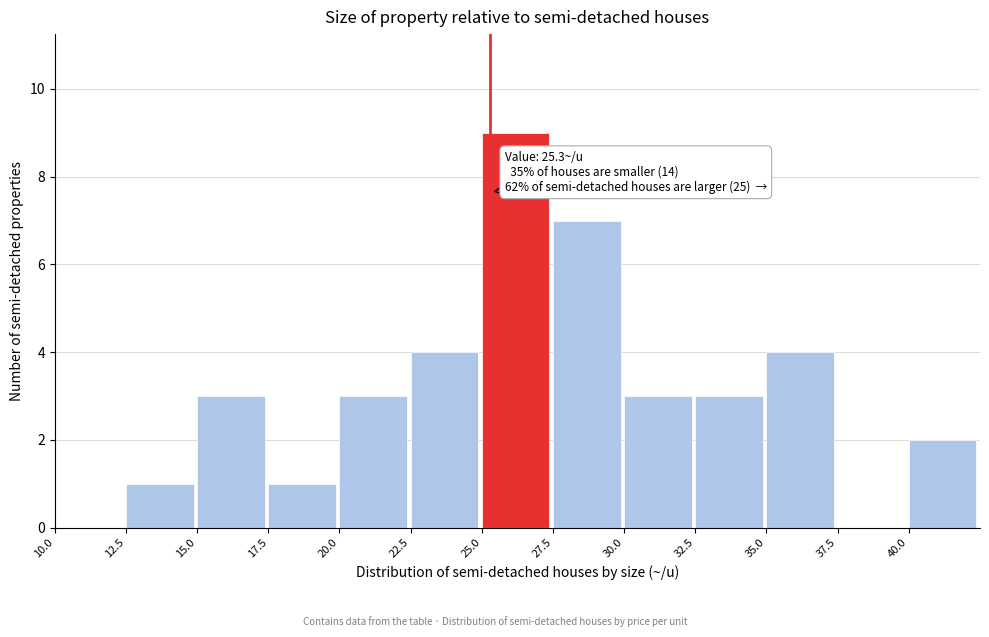

Over which range of the x-axis is the bar tallest?

25.0 to 27.5